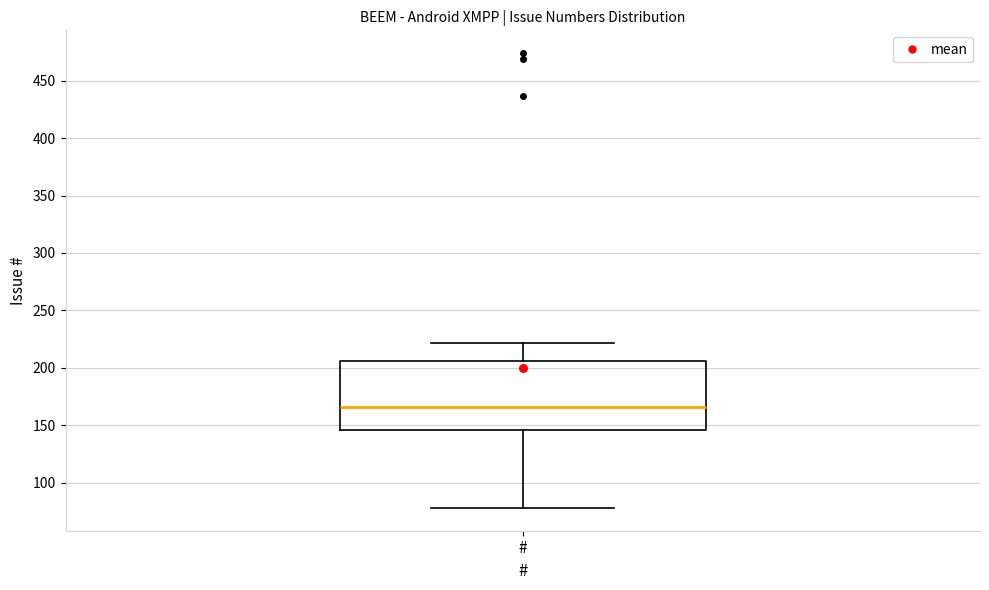

Where does the median line of the box for # sit on the y-axis? The values are not printed on the chart, so give them approximately, as read against the axis.

165